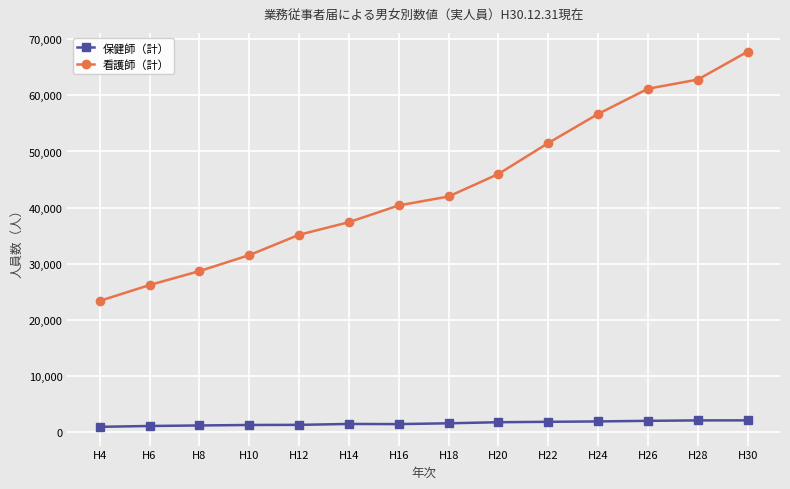

What is the sum of all 看護師（計） values?

610785